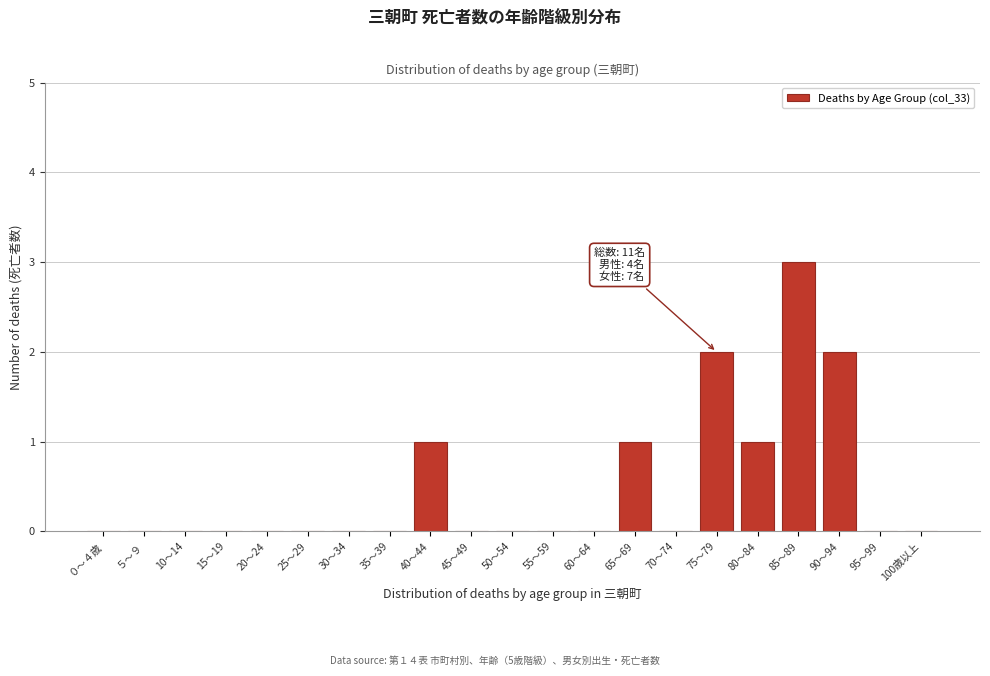

Is it true that the value at 20～24 is -2?

False